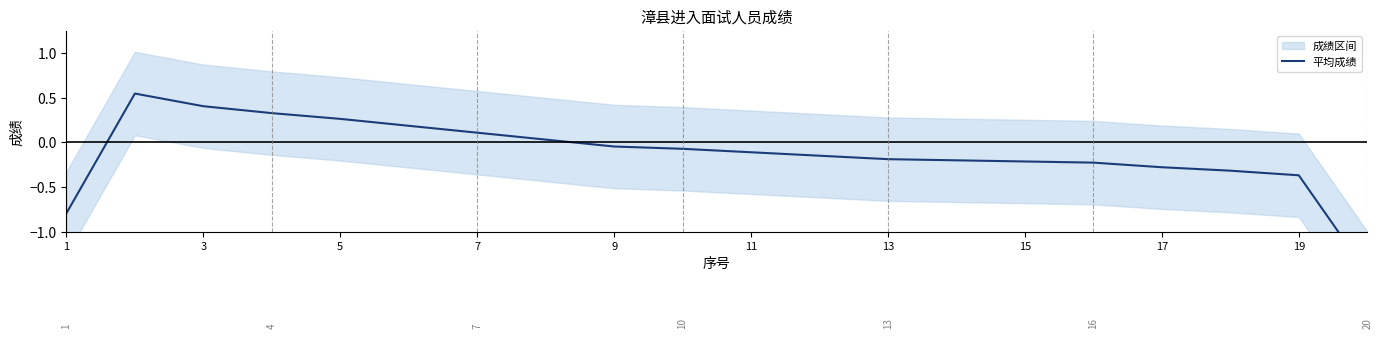

How many data points does each series have?

20